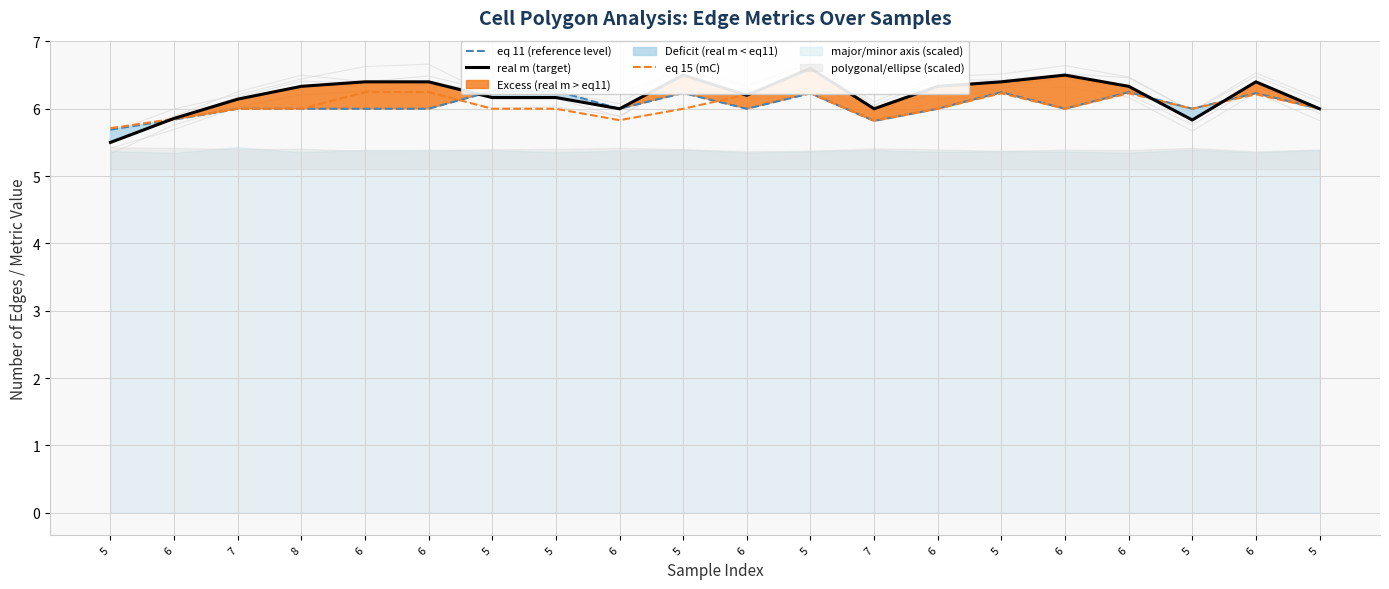

Reading left to right, extract all data points from this chart.

eq 11 (reference level): 5=5.7	6=5.8	7=6.0	8=6.0	6=6.0	6=6.0	5=6.3	5=6.3	6=6.0	5=6.2	6=6.0	5=6.2	7=5.8	6=6.0	5=6.2	6=6.0	6=6.2	5=6.0	6=6.2	5=6.0
real m (target): 5=5.5	6=5.9	7=6.1	8=6.3	6=6.4	6=6.4	5=6.2	5=6.2	6=6.0	5=6.5	6=6.2	5=6.6	7=6.0	6=6.3	5=6.4	6=6.5	6=6.3	5=5.8	6=6.4	5=6.0
eq 15 (mC): 5=5.7	6=5.9	7=6.0	8=6.0	6=6.2	6=6.2	5=6.0	5=6.0	6=5.8	5=6.0	6=6.2	5=6.2	7=5.8	6=6.0	5=6.2	6=6.0	6=6.2	5=6.0	6=6.2	5=6.0